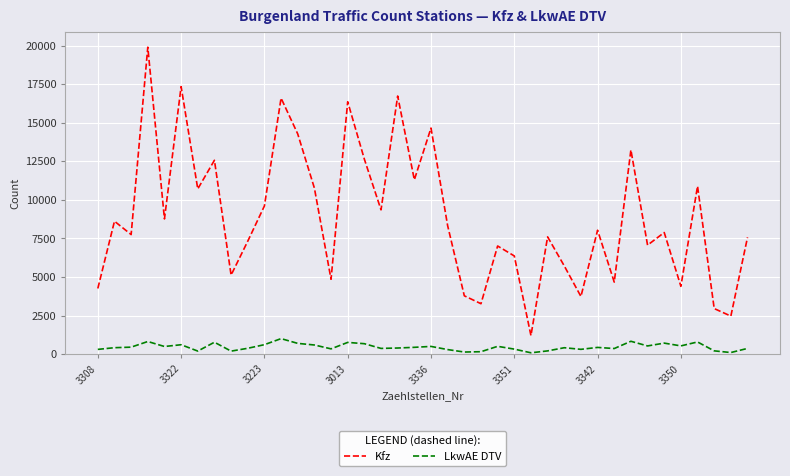

What is the difference between the maximum and minimum values in the Kfz series?

18687